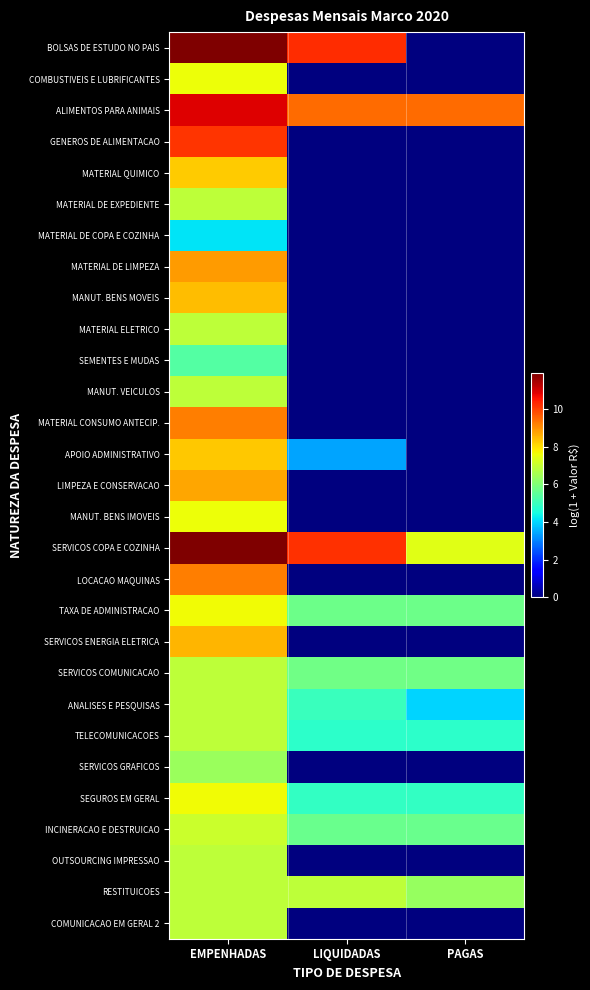

At how many categories does at least one series exceed 5?

3